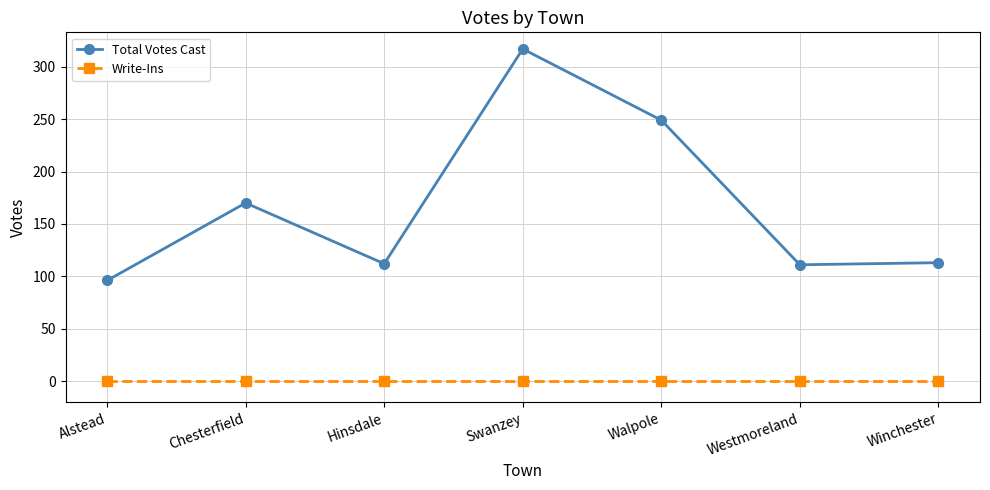

What is the sum of the Total Votes Cast values at Winchester and Alstead?

209